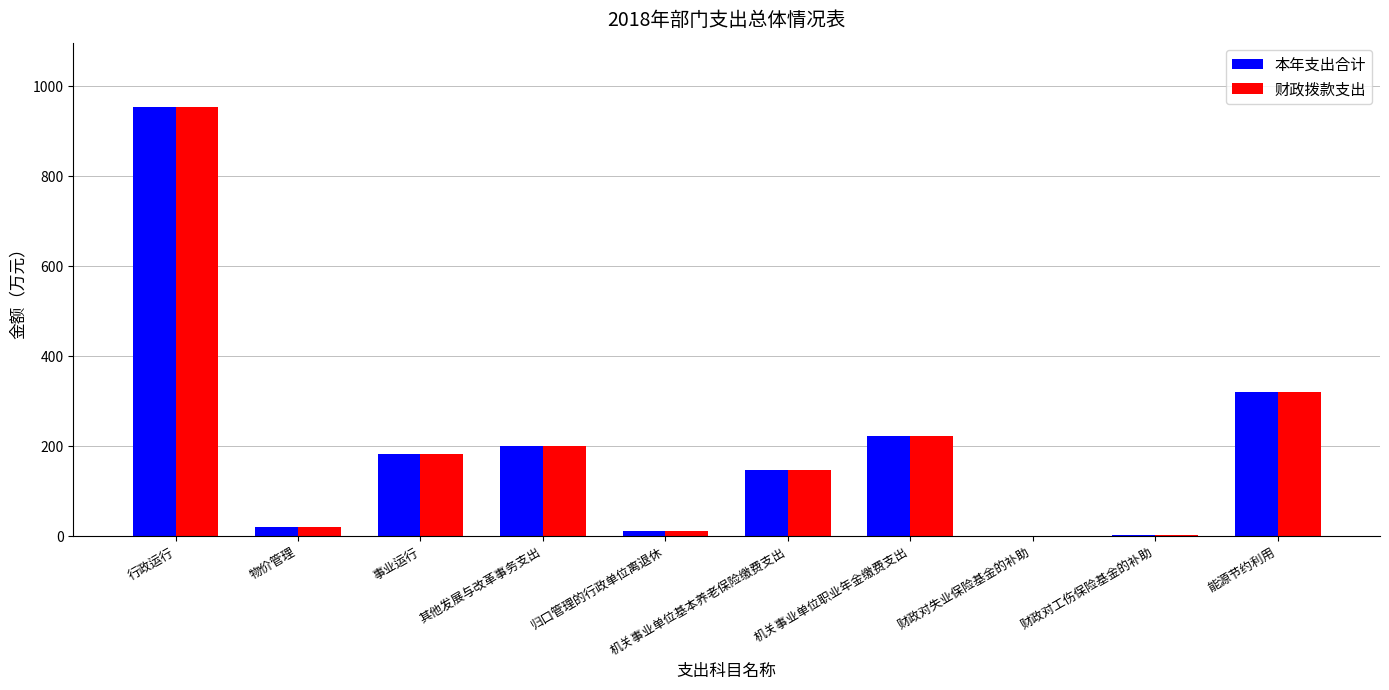

What is the greatest value displayed?

953.8